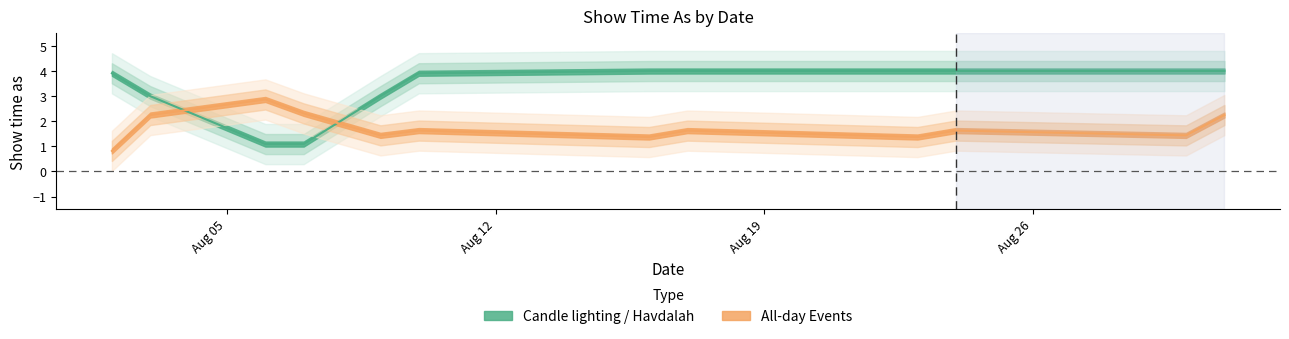

Which has a higher value, 7/8/2013 or 10/8/2013?

10/8/2013